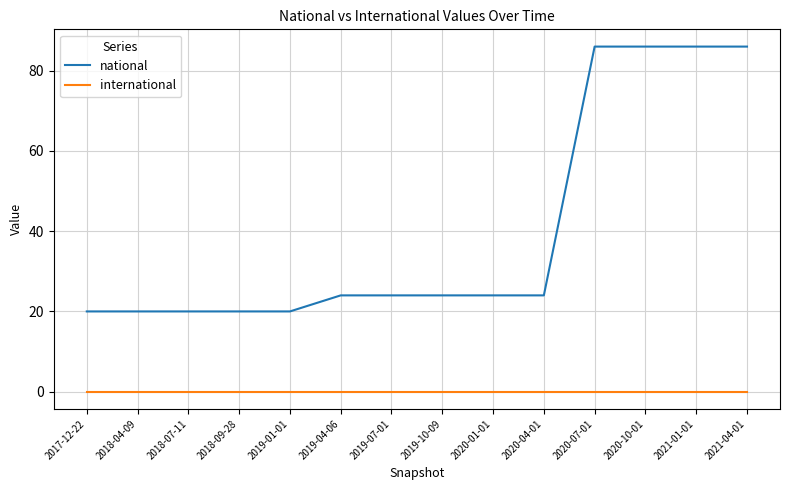

True or false: national and international cross at least once.

False